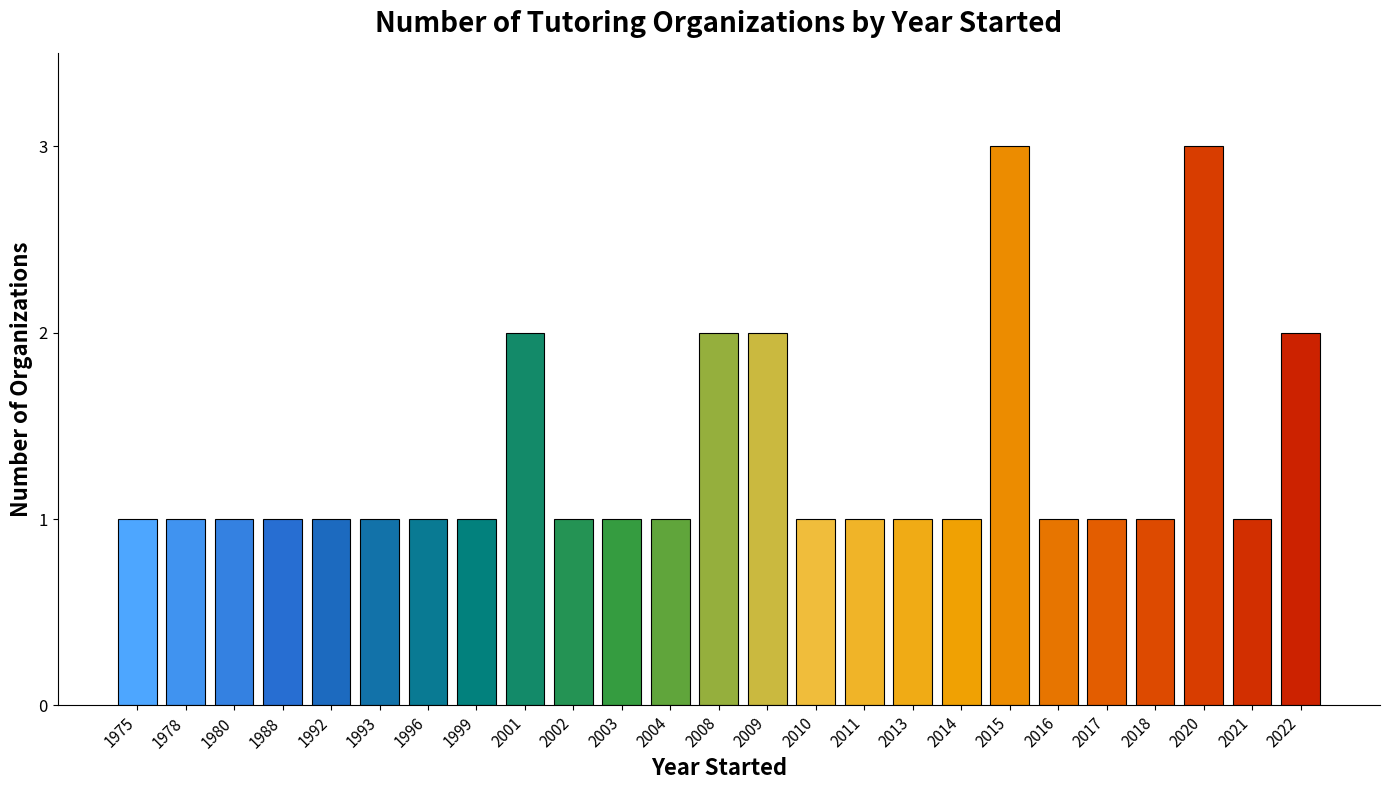

Is it true that the value at 2022 is 3?

False